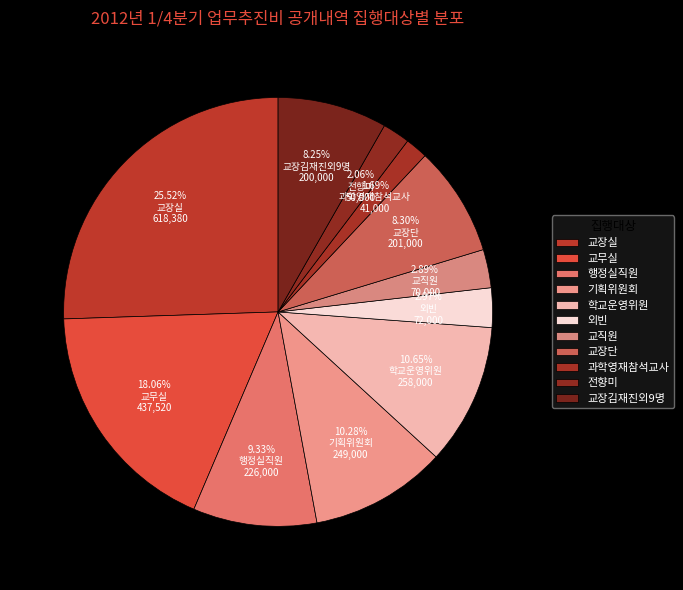

Rank the categories by value from lowest to highest.

과학영재참석교사, 전향미, 교직원, 외빈, 교장김재진외9명, 교장단, 행정실직원, 기획위원회, 학교운영위원, 교무실, 교장실